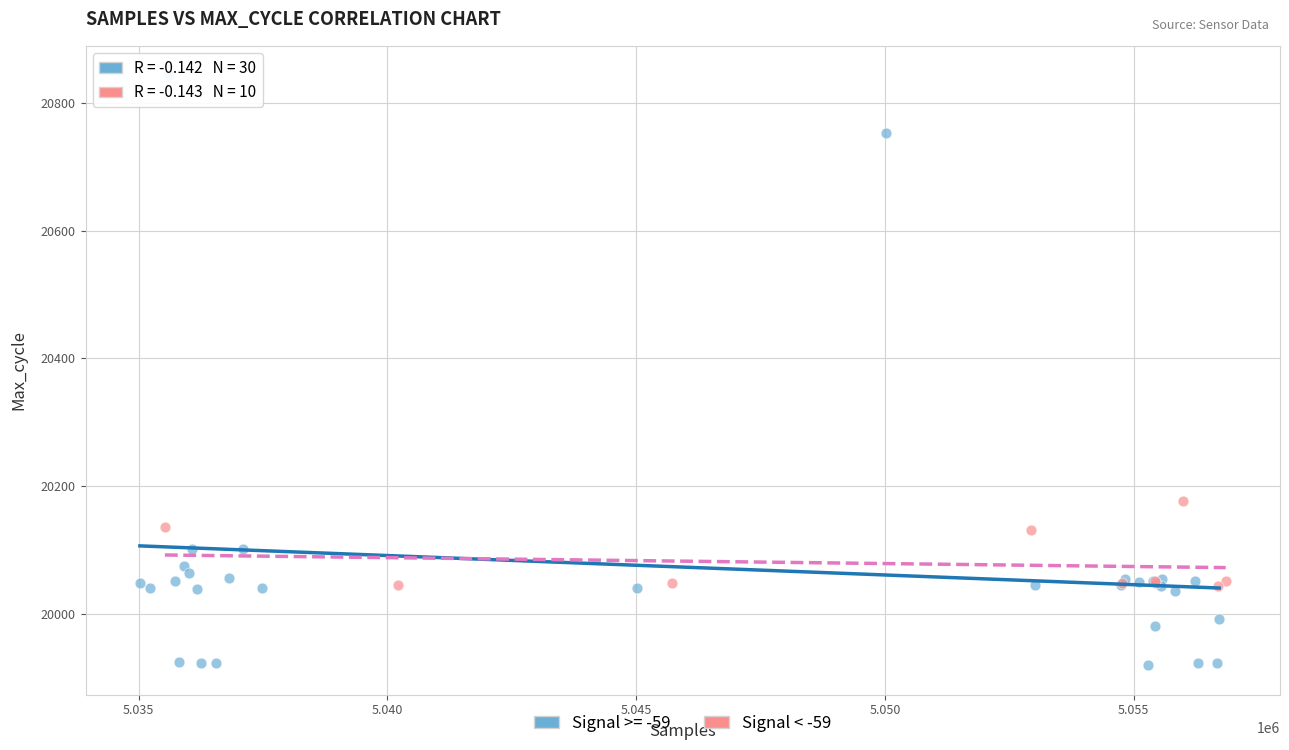

Which series contains the lowest Y value?

Signal >= -59